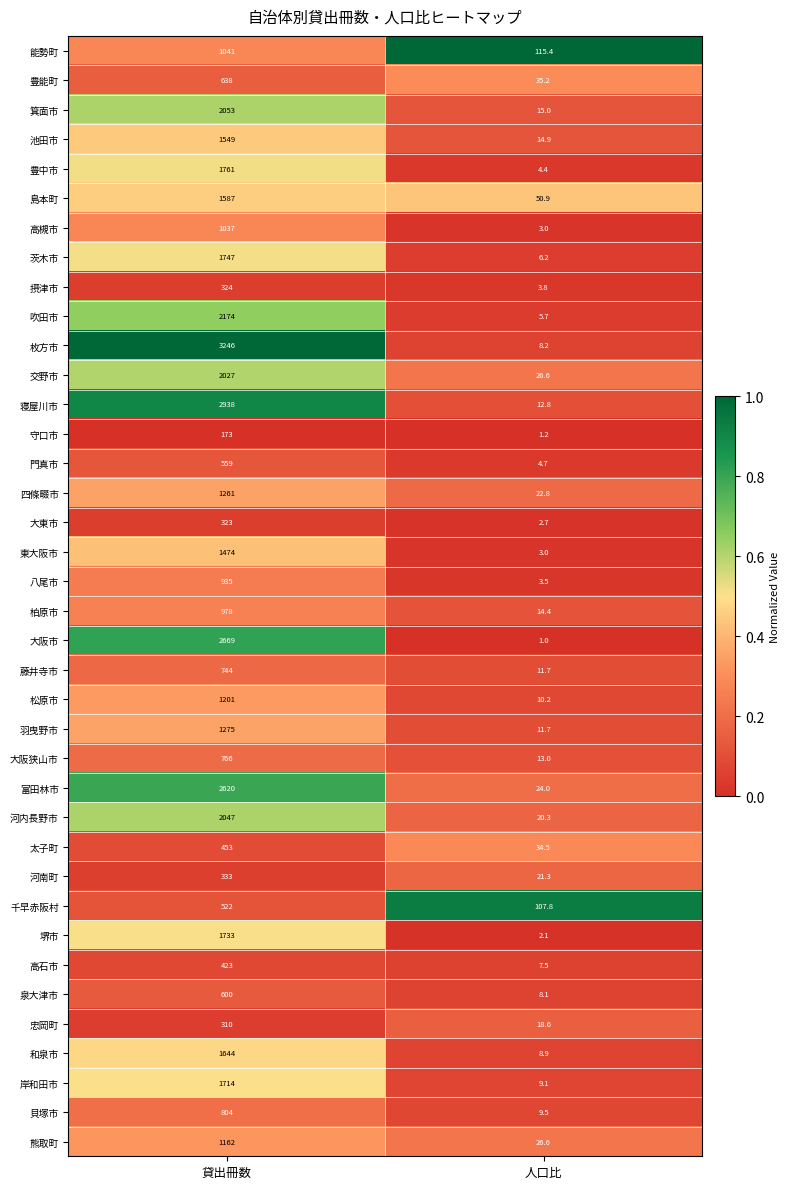

What is the sum of all 高槻市 values?

1040.0